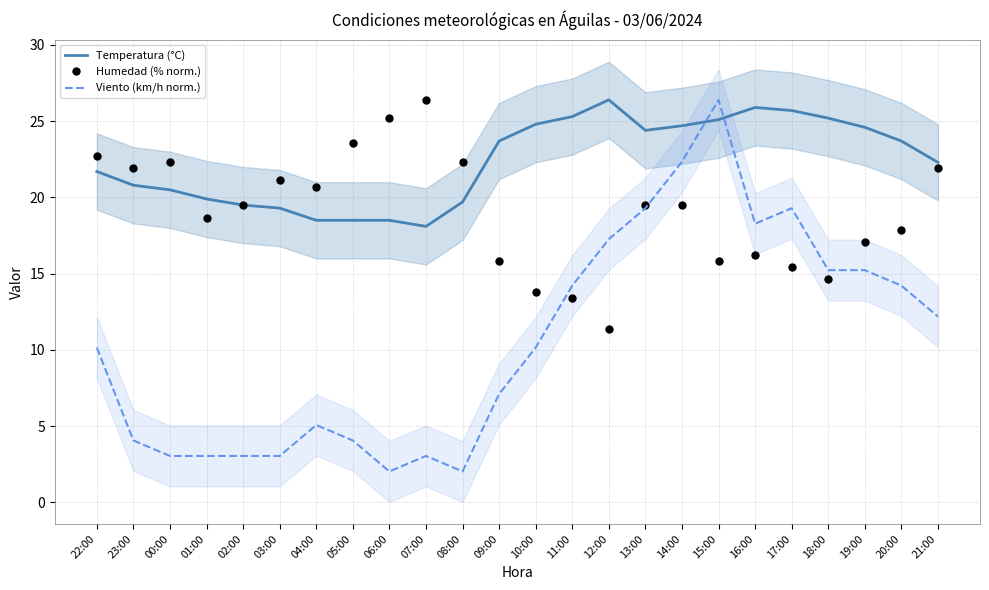

What is the value of the Humedad (% norm.) point at the 9th from the left?

25.2